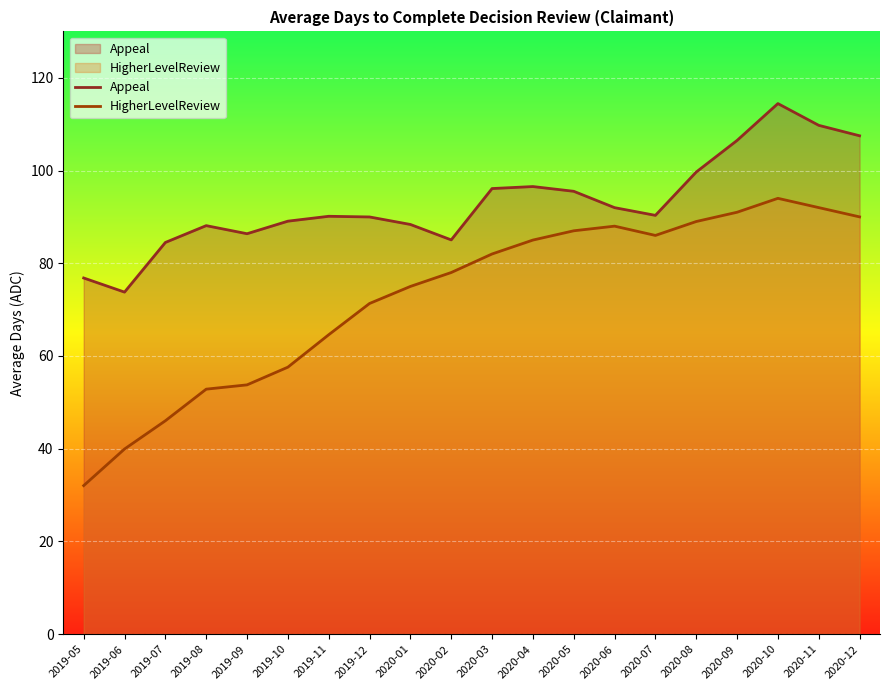

List the series in order of their overall mean, lowest first.

HigherLevelReview, Appeal